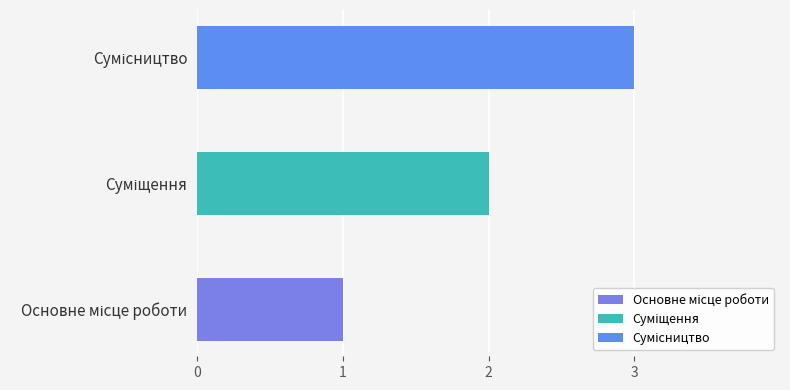

What is the minimum value shown in the chart?

1